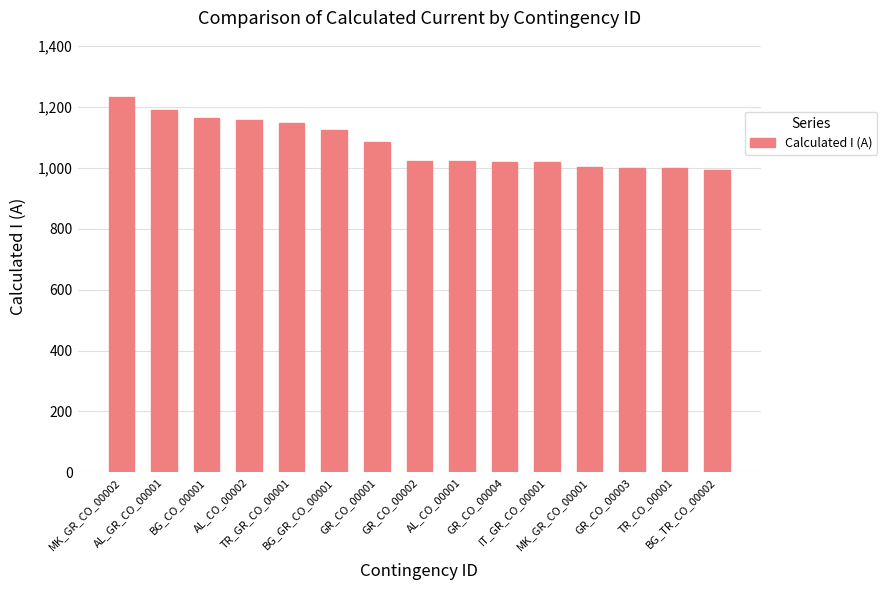

What is the label of the 13th bar from the left?

GR_CO_00003